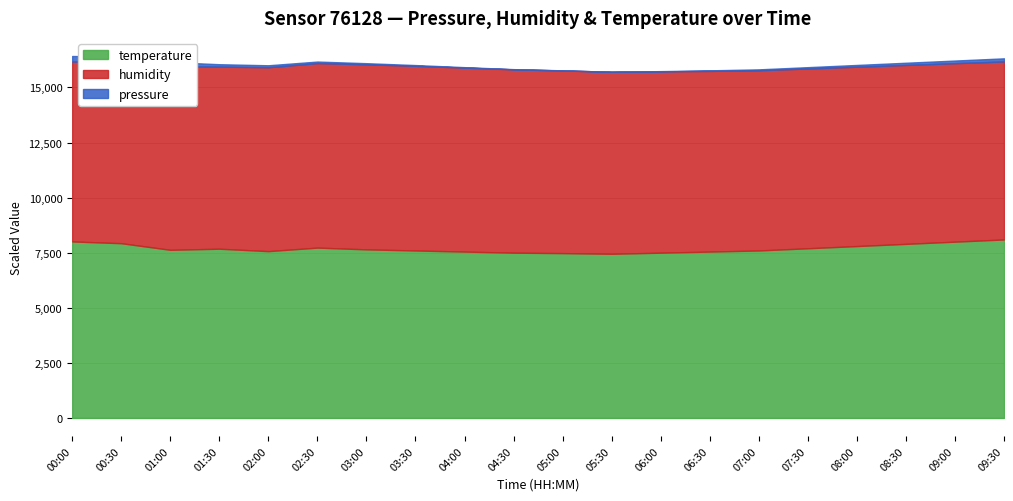

How many data points in pressure are above 98580?

9